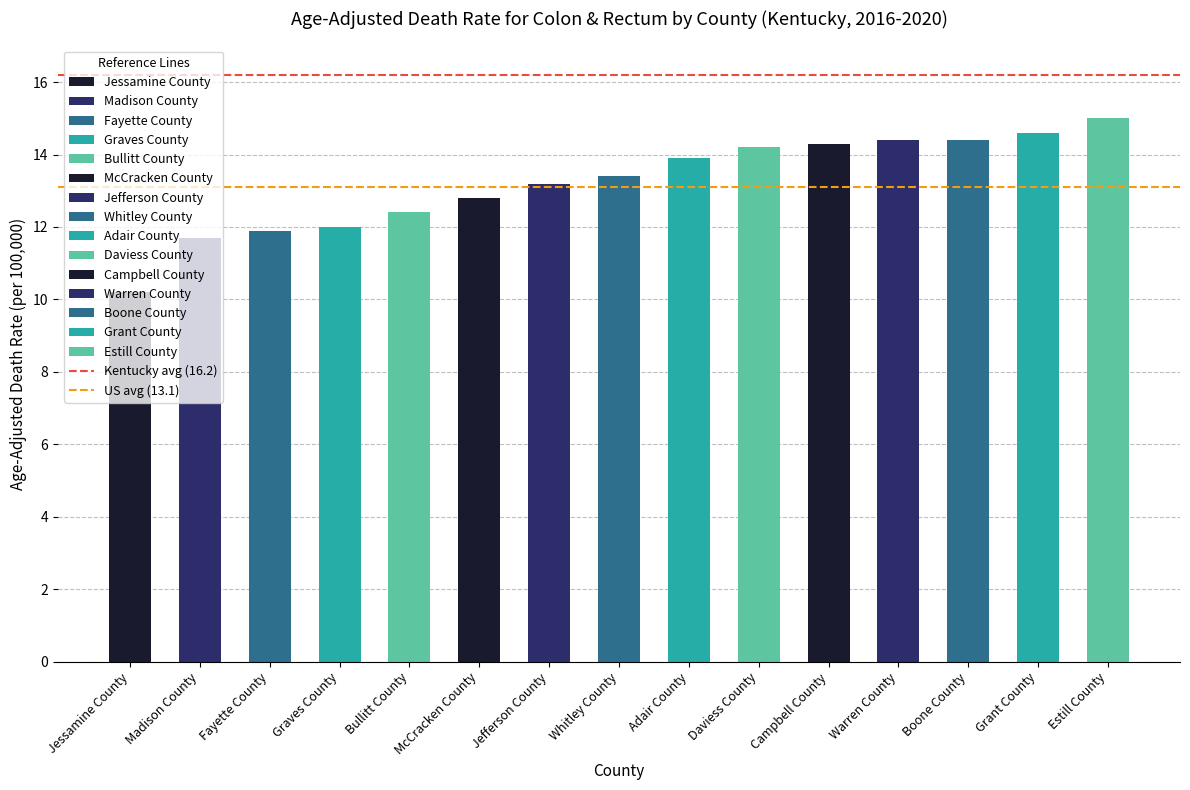

What is the minimum value shown in the chart?

10.2